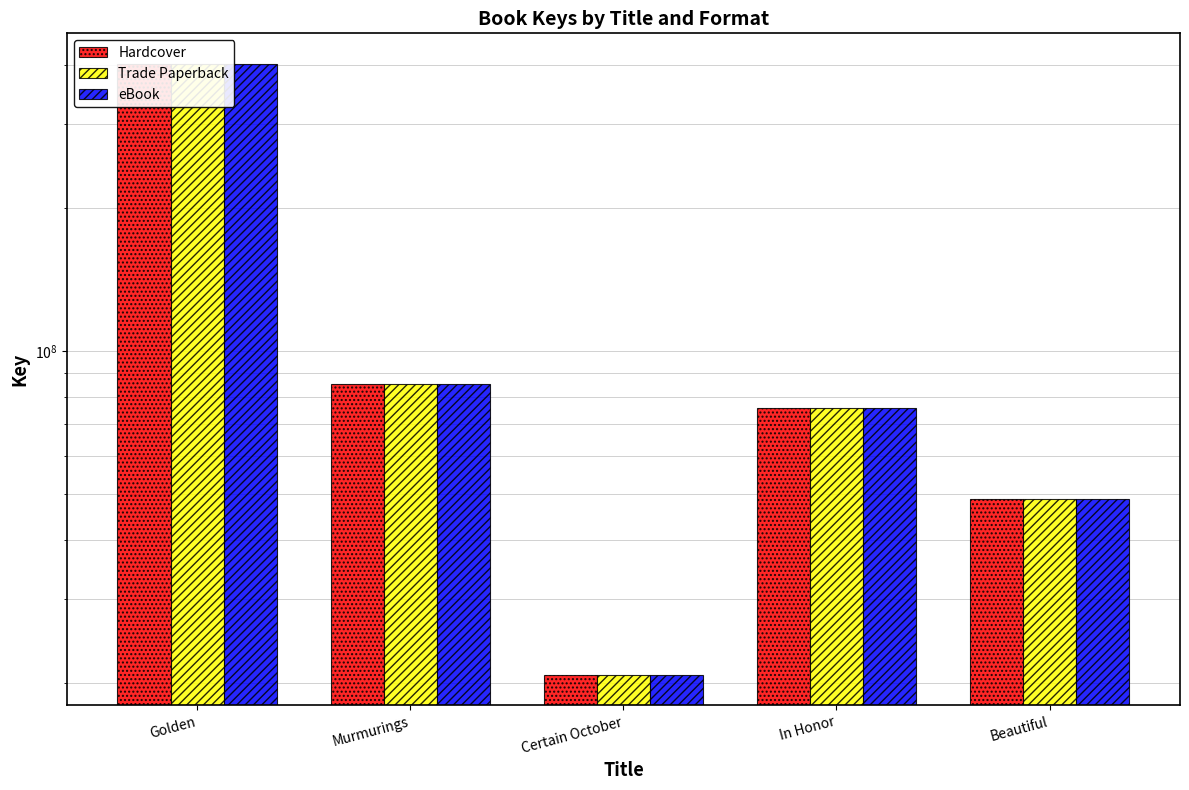

Reading right to left, extract all data points from this chart.

Hardcover: Beautiful=48825628	In Honor=75618943	Certain October=20775653	Murmurings=84996241	Golden=402007978
Trade Paperback: Beautiful=48825628	In Honor=75618943	Certain October=20775653	Murmurings=84996241	Golden=402007978
eBook: Beautiful=48825628	In Honor=75618943	Certain October=20775653	Murmurings=84996241	Golden=402007978